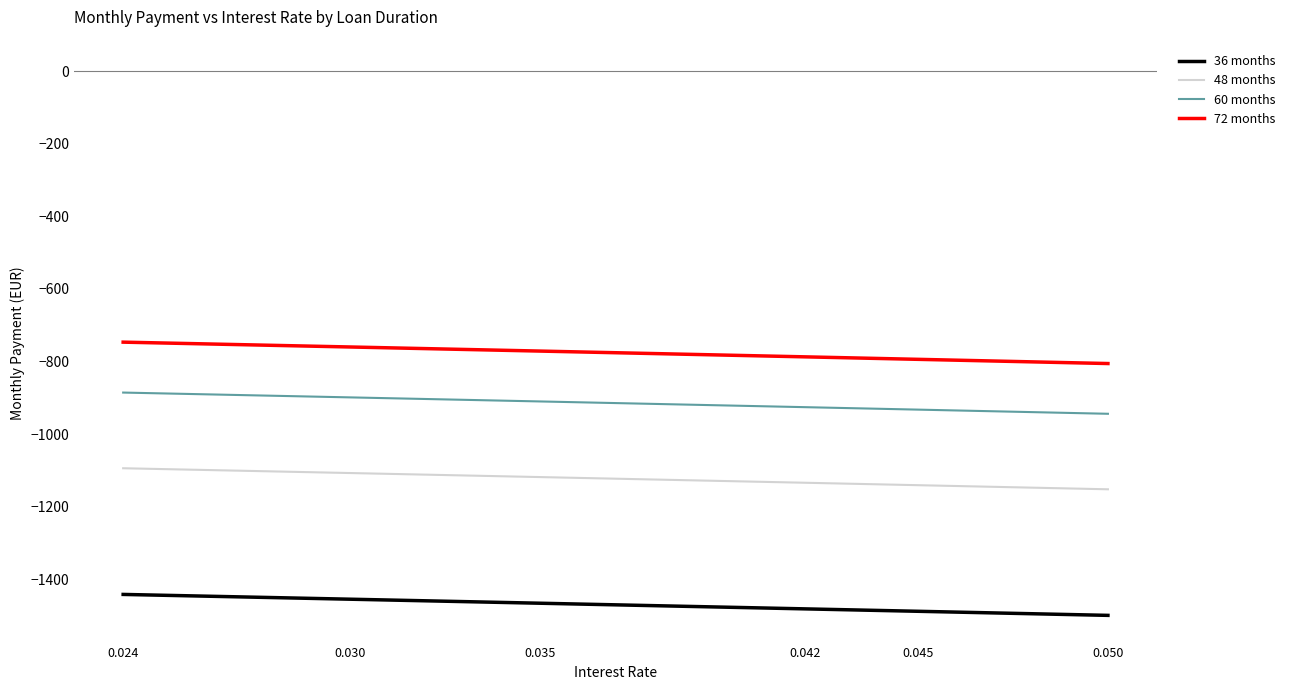

What are all the series names shown in the legend?

36 months, 48 months, 60 months, 72 months